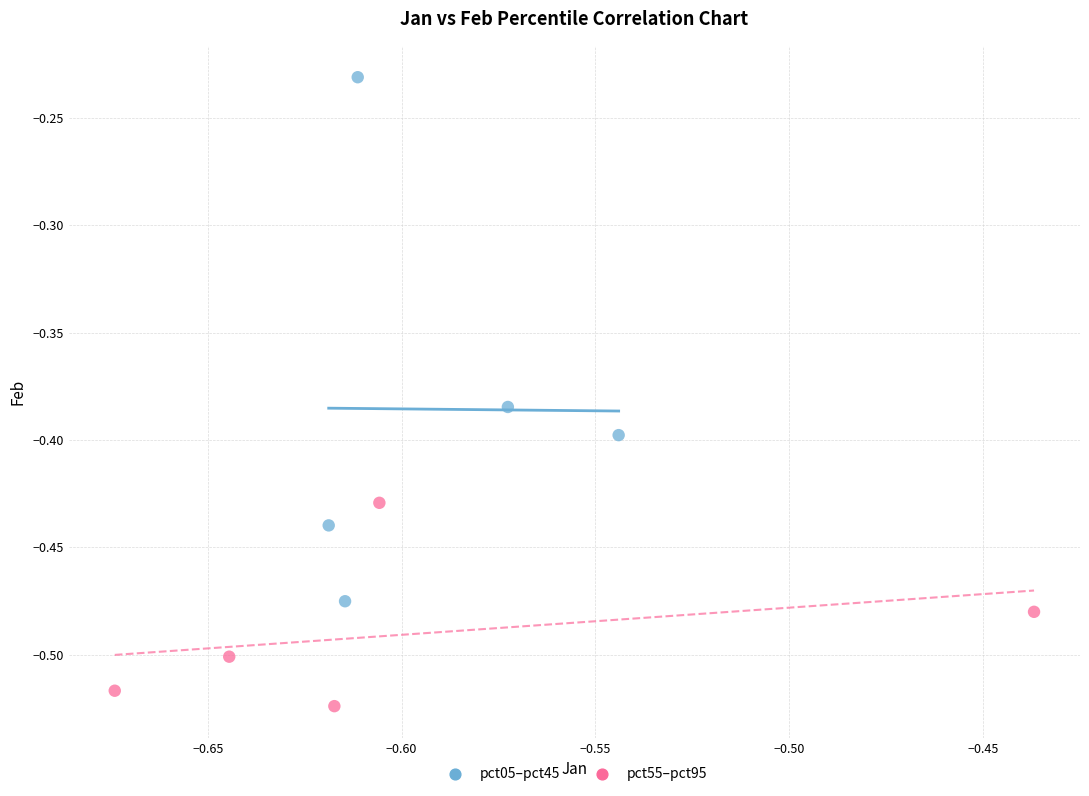

Which series reaches the maximum Y coordinate?

pct05–pct45